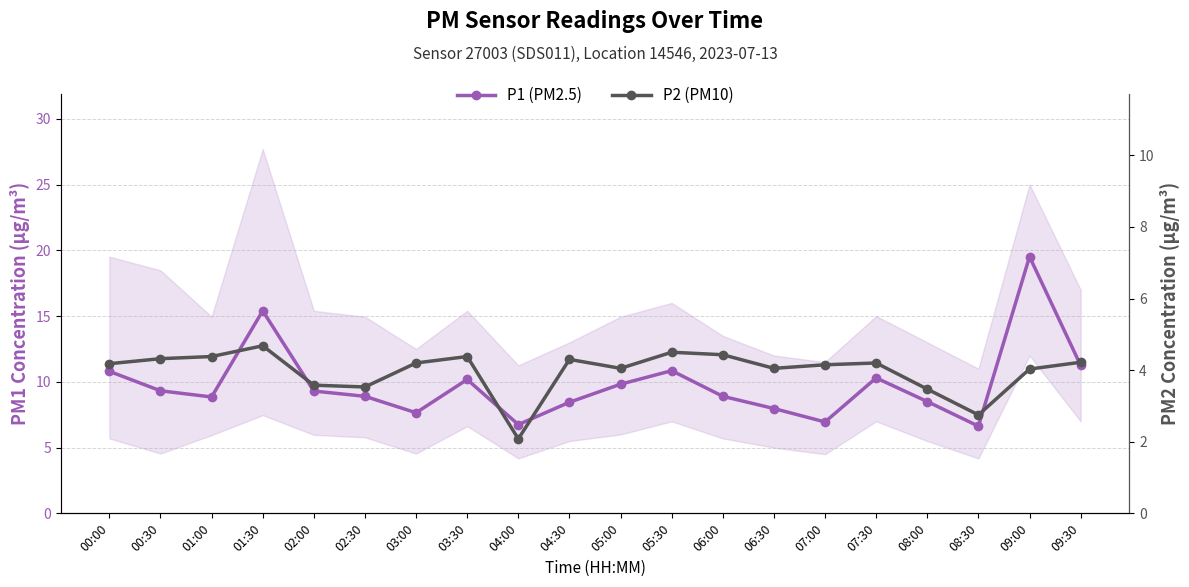

Does the chart have visible grid lines?

Yes